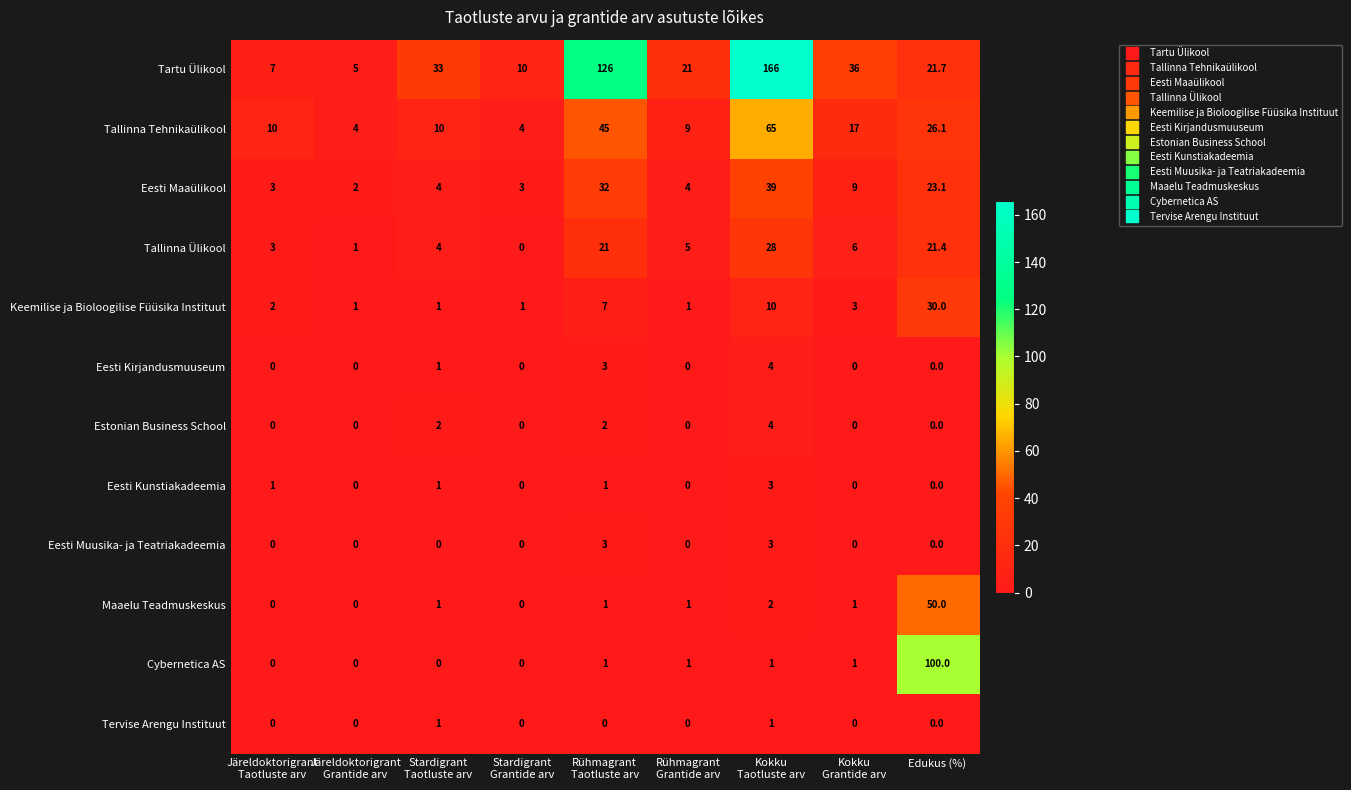

At which label is Tallinna Tehnikaülikool closest to 34?

Edukus (%)